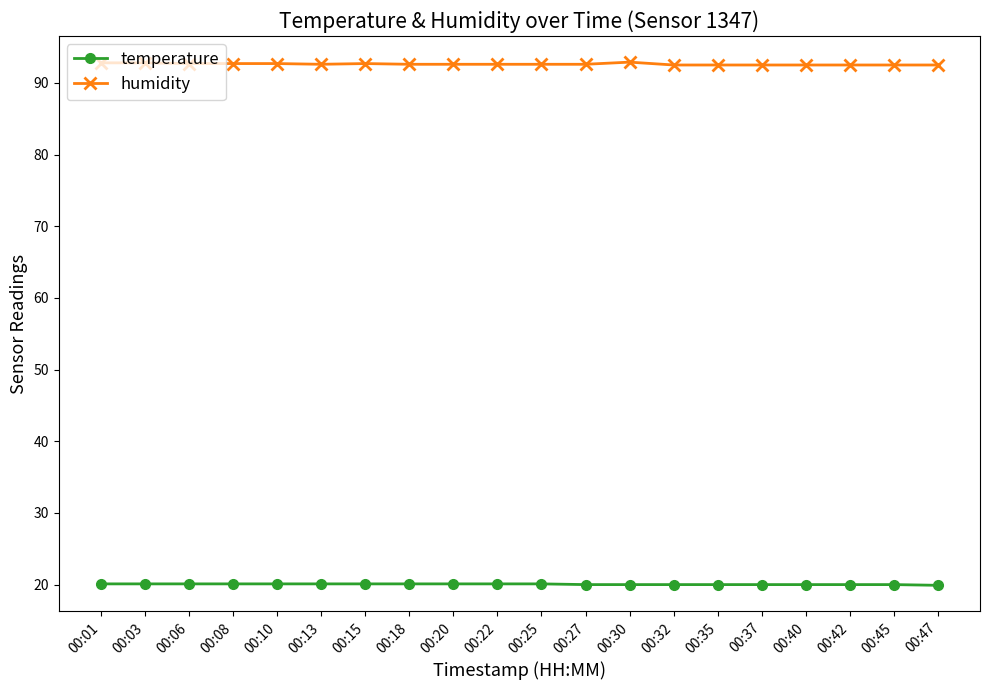

True or false: temperature and humidity cross at least once.

False